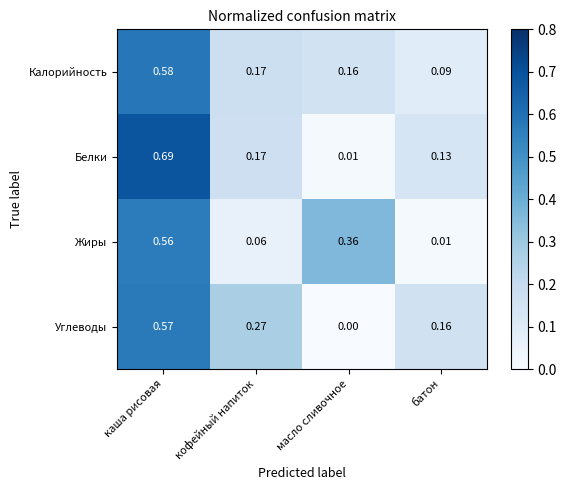

Rank the categories by Жиры value from lowest to highest.

батон, кофейный напиток, масло сливочное, каша рисовая